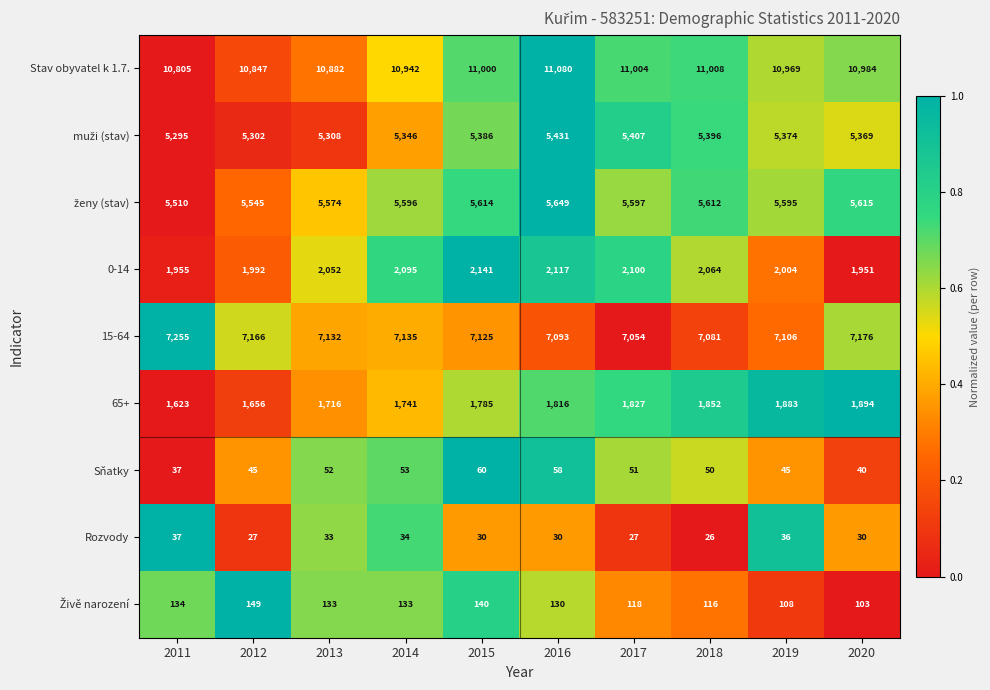

Rank the categories by 15-64 value from lowest to highest.

2017, 2018, 2016, 2019, 2015, 2013, 2014, 2012, 2020, 2011